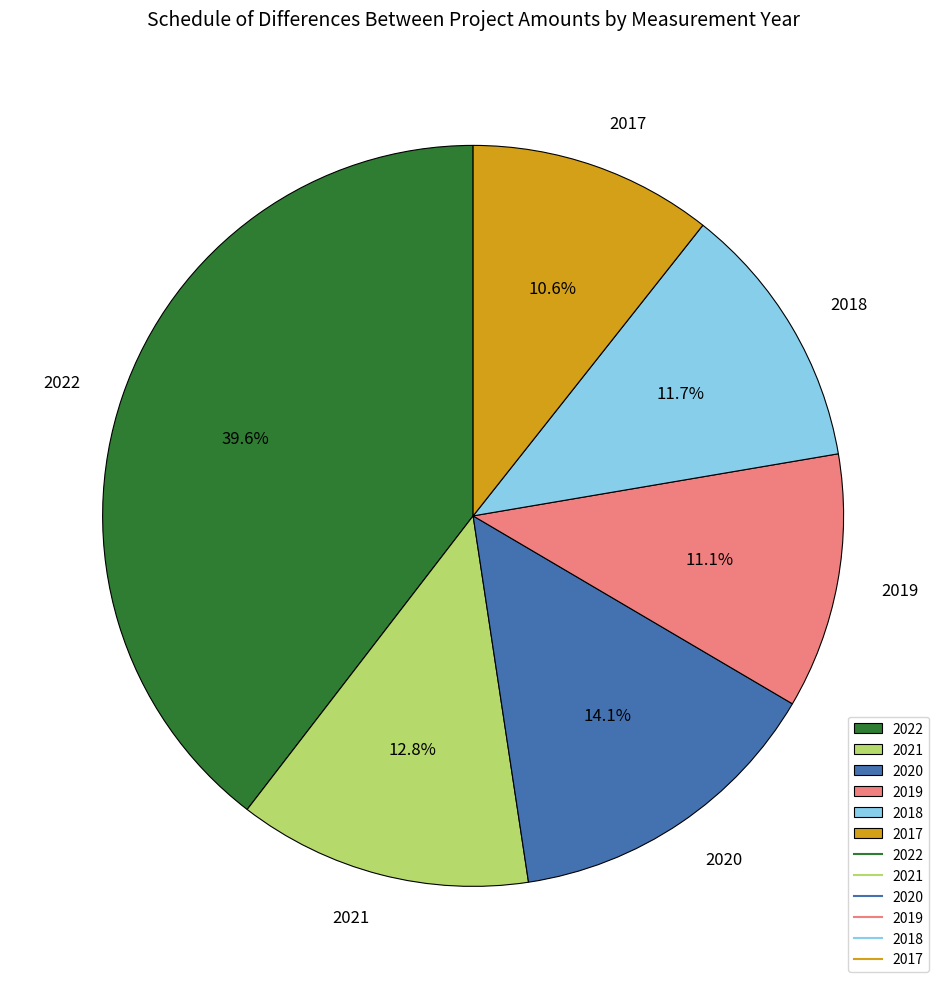

What is the smallest slice in the pie chart?

2017